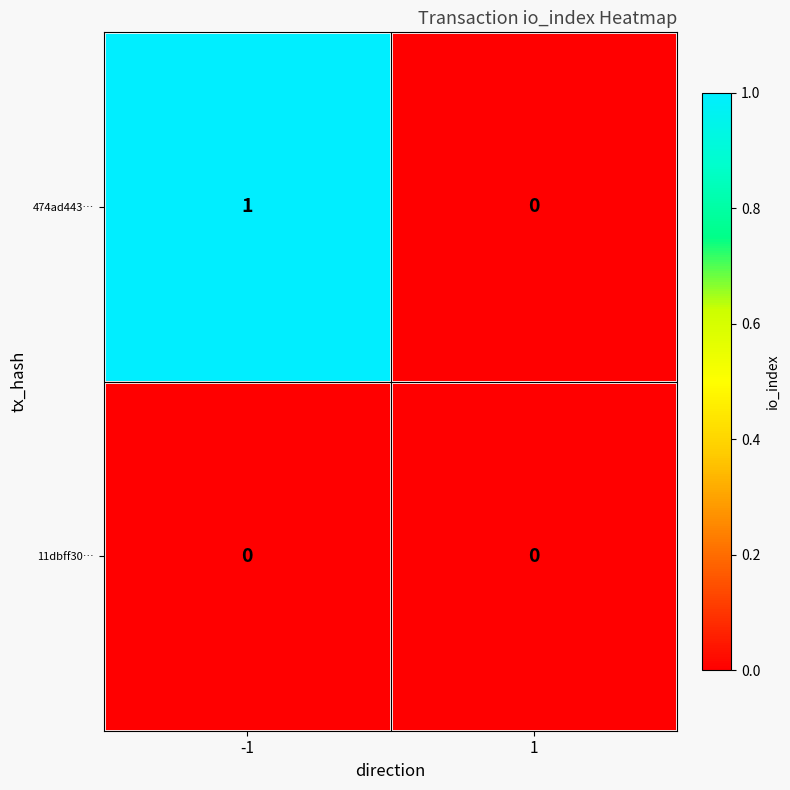

Is it true that 474ad443… equals 0 at 1?

True